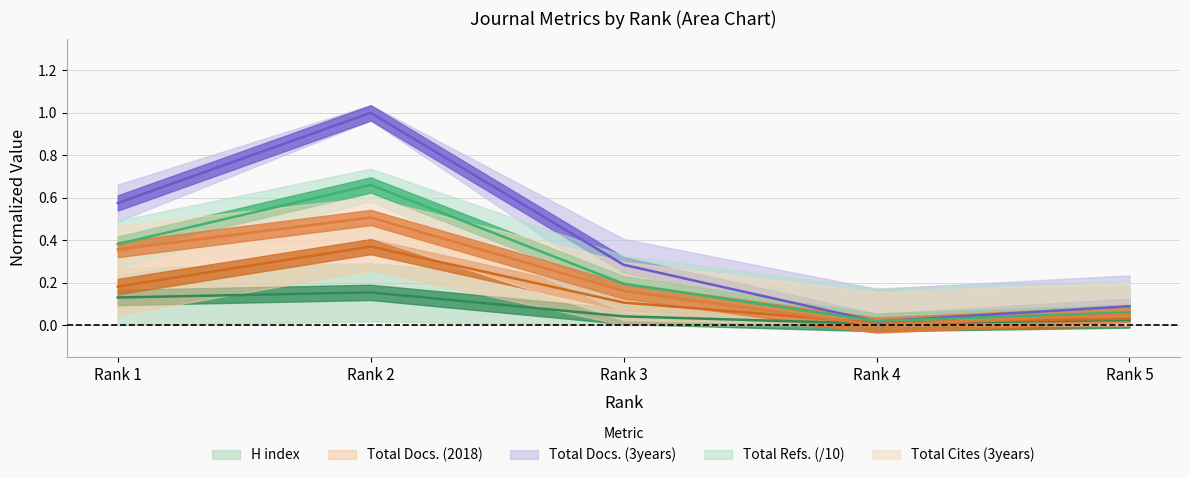

What is the value of the Total Docs. (3years) point at the 2nd from the left?

1.0